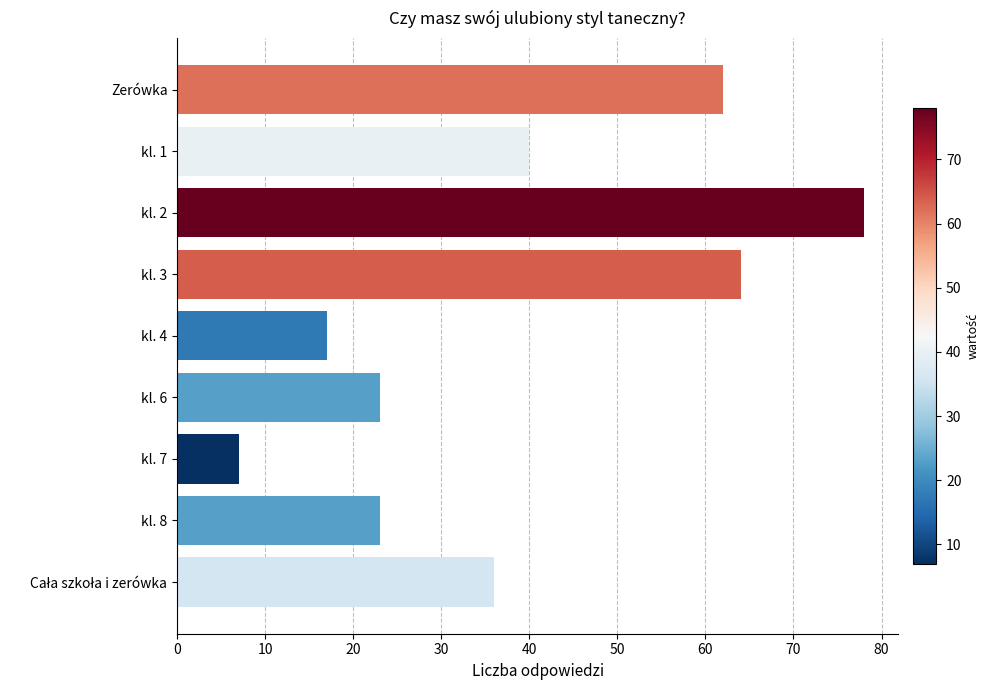

What is the smallest value displayed?

7